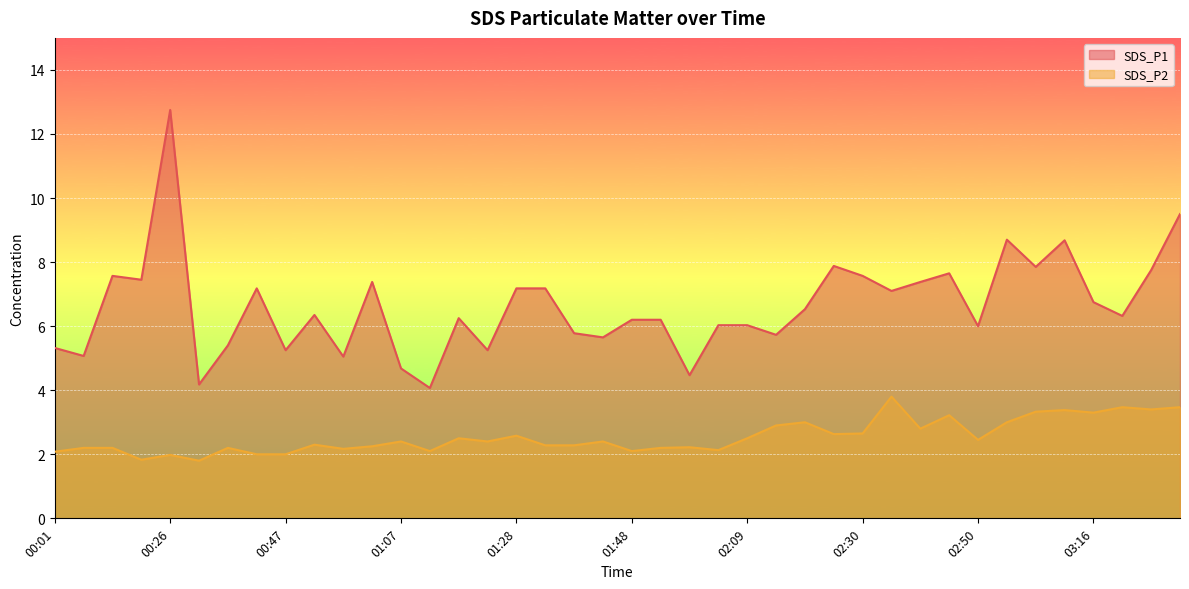

Where is SDS_P1 nearest to the value 8?

02:25